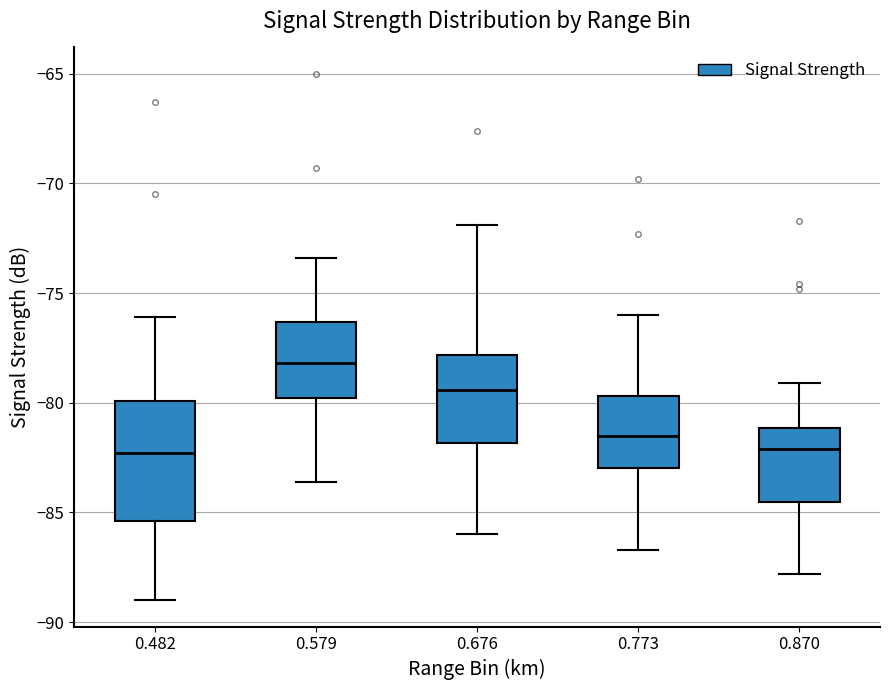

Reading left to right, transcribe this box plot: for each box, give where its median line is, the range the box spans, and where its two whiskers end, as read against the y-axis. The values are not printed on the chart, so give them approximately, as read against the axis.

0.482: median -82.5, box -85.5 to -80.0, whiskers -89.0 to -76.0
0.579: median -78.0, box -80.0 to -76.5, whiskers -83.5 to -73.5
0.676: median -79.5, box -82.0 to -78.0, whiskers -86.0 to -72.0
0.773: median -81.5, box -83.0 to -79.5, whiskers -86.5 to -76.0
0.870: median -82.0, box -84.5 to -81.0, whiskers -88.0 to -79.0